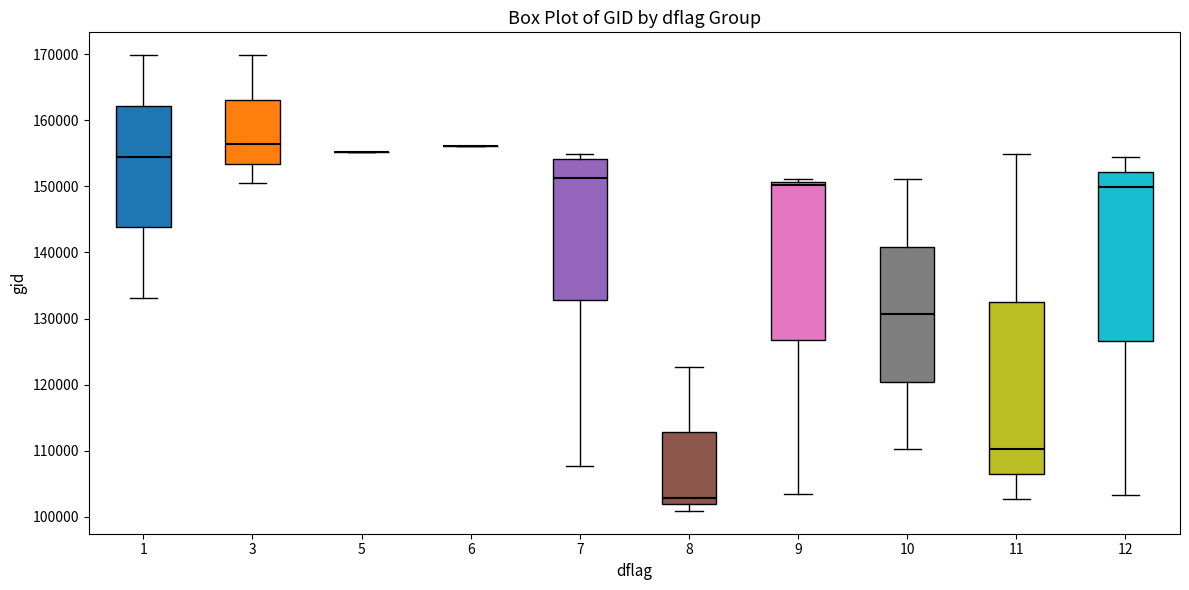

Reading left to right, read every box against the y-axis: the position of its median line, the range the box covers, and the ends of its whiskers. The values are not printed on the chart, so give them approximately, as read against the axis.

1: median 154000, box 144000 to 162000, whiskers 133000 to 170000
3: median 156000, box 153000 to 163000, whiskers 151000 to 170000
5: box collapsed to a line at 155000, whiskers 155000 to 155000
6: box collapsed to a line at 156000, whiskers 156000 to 156000
7: median 151000, box 133000 to 154000, whiskers 108000 to 155000
8: median 103000, box 102000 to 113000, whiskers 101000 to 123000
9: median 150000, box 127000 to 151000, whiskers 103000 to 151000 (just above the box's upper edge)
10: median 131000, box 120000 to 141000, whiskers 110000 to 151000
11: median 110000, box 107000 to 133000, whiskers 103000 to 155000
12: median 150000, box 127000 to 152000, whiskers 103000 to 154000